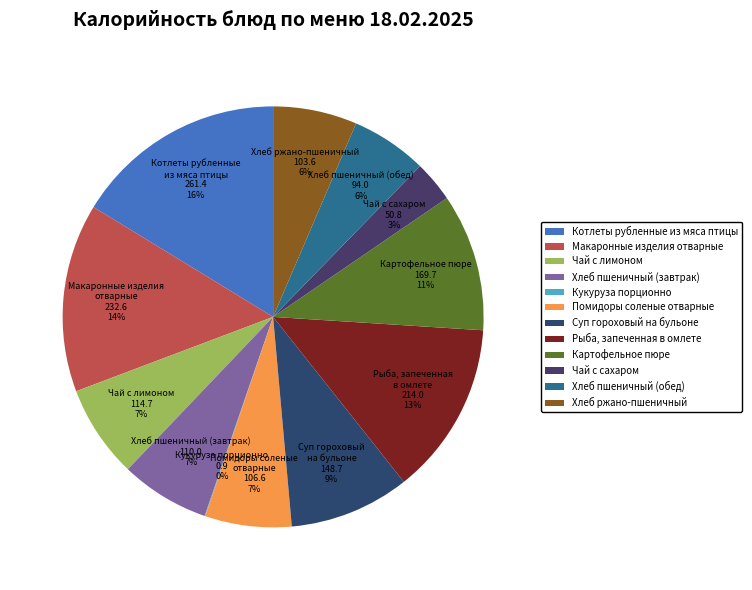

To the nearest percent, what is the average slice percentage?

8%